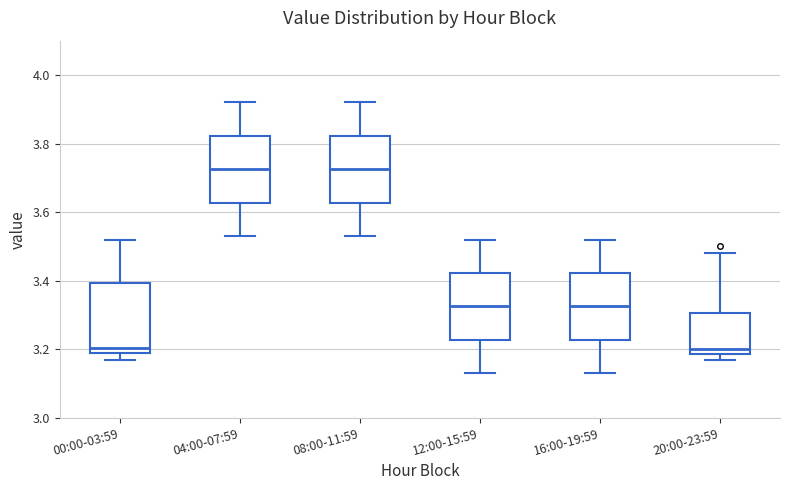

Reading left to right, transcribe this box plot: for each box, give where its median line is, the range the box spans, and where its two whiskers end, as read against the y-axis. The values are not printed on the chart, so give them approximately, as read against the axis.

00:00-03:59: median 3.20 (just above the box's lower edge), box 3.20 to 3.40, whiskers 3.18 to 3.52
04:00-07:59: median 3.72, box 3.62 to 3.82, whiskers 3.54 to 3.92
08:00-11:59: median 3.72, box 3.62 to 3.82, whiskers 3.54 to 3.92
12:00-15:59: median 3.32, box 3.22 to 3.42, whiskers 3.14 to 3.52
16:00-19:59: median 3.32, box 3.22 to 3.42, whiskers 3.14 to 3.52
20:00-23:59: median 3.20, box 3.18 to 3.30, whiskers 3.18 (just below the box's lower edge) to 3.48